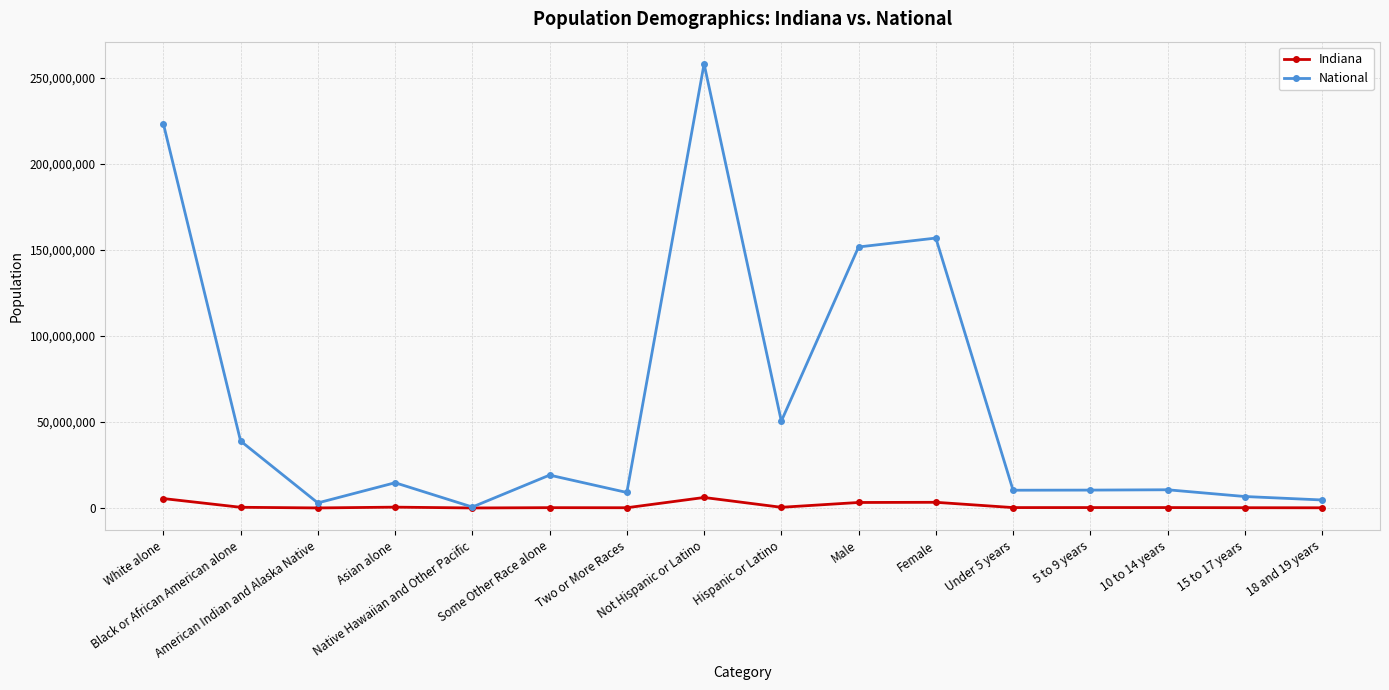

What is the difference between the Indiana values at 18 and 19 years and Not Hispanic or Latino?

5993196